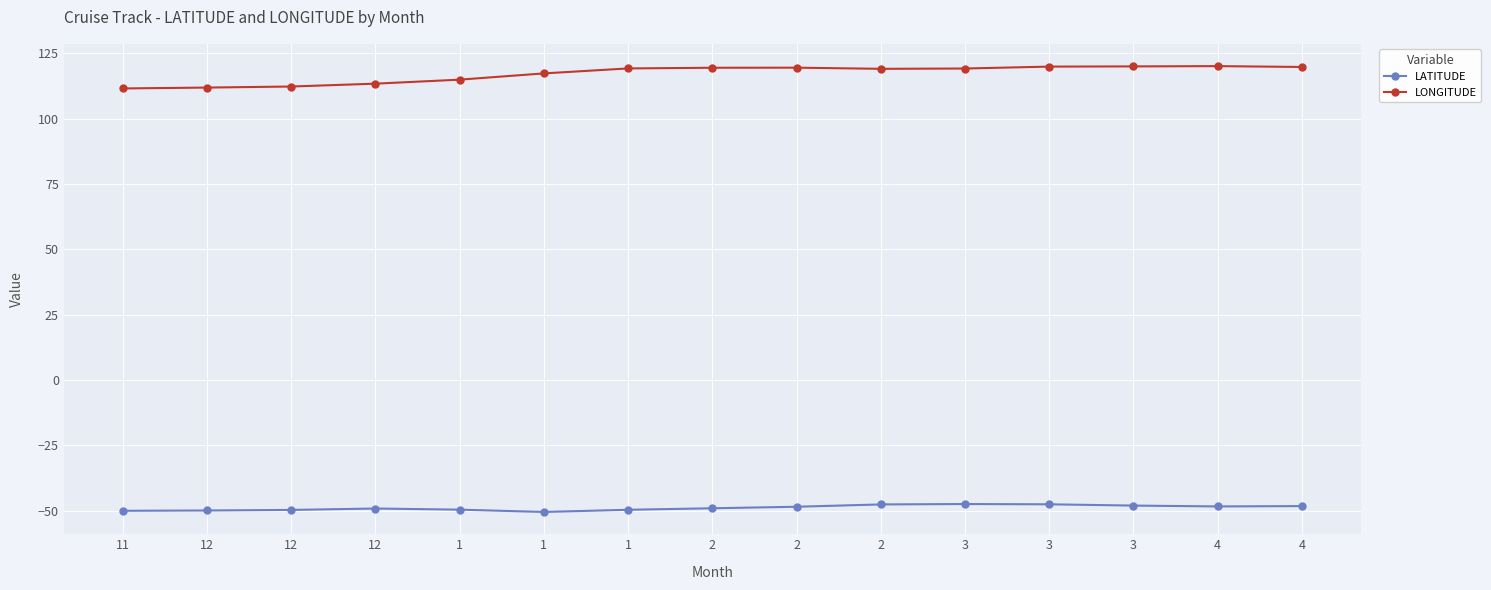

True or false: LONGITUDE and LATITUDE cross at least once.

False